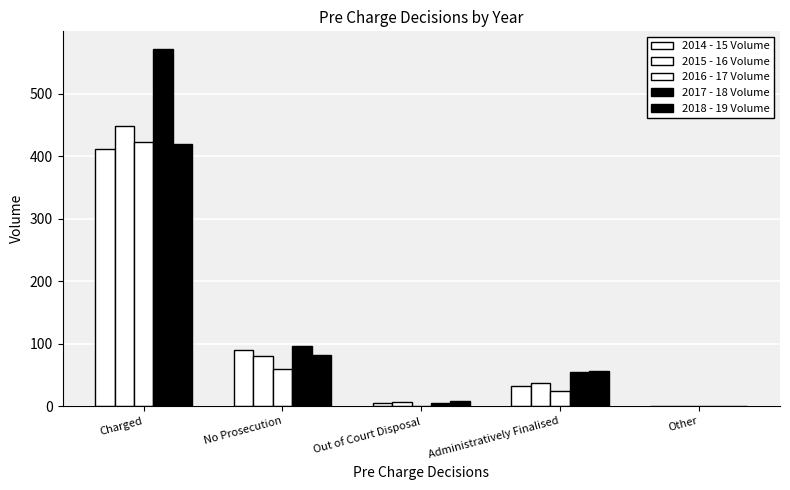

Rank the series by their maximum value, from highest to lowest.

2017 - 18 Volume, 2015 - 16 Volume, 2016 - 17 Volume, 2018 - 19 Volume, 2014 - 15 Volume